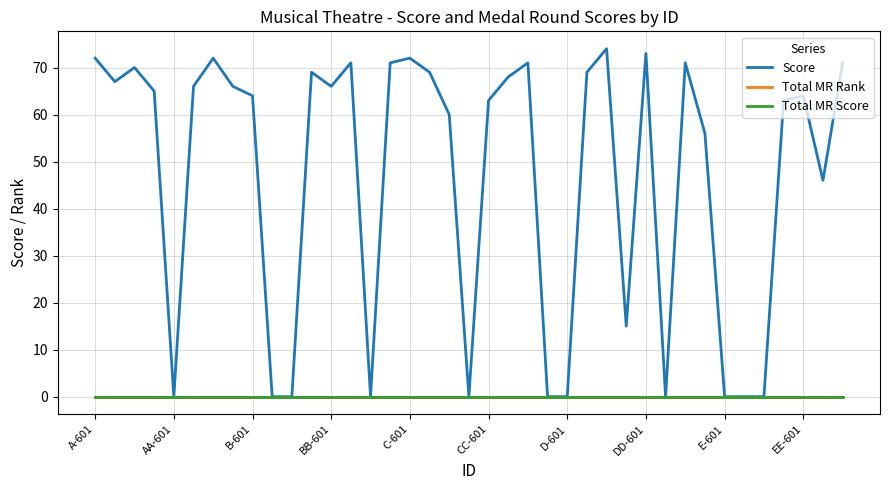

Reading right to left, list all the values displayed in this chart.

Score: 71	46	64	63	0	0	0	56	71	0	73	15	74	69	0	0	71	68	63	0	60	69	72	71	0	71	66	69	0	0	64	66	72	66	0	65	70	67	72
Total MR Rank: 0	0	0	0	0	0	0	0	0	0	0	0	0	0	0	0	0	0	0	0	0	0	0	0	0	0	0	0	0	0	0	0	0	0	0	0	0	0	0
Total MR Score: 0	0	0	0	0	0	0	0	0	0	0	0	0	0	0	0	0	0	0	0	0	0	0	0	0	0	0	0	0	0	0	0	0	0	0	0	0	0	0